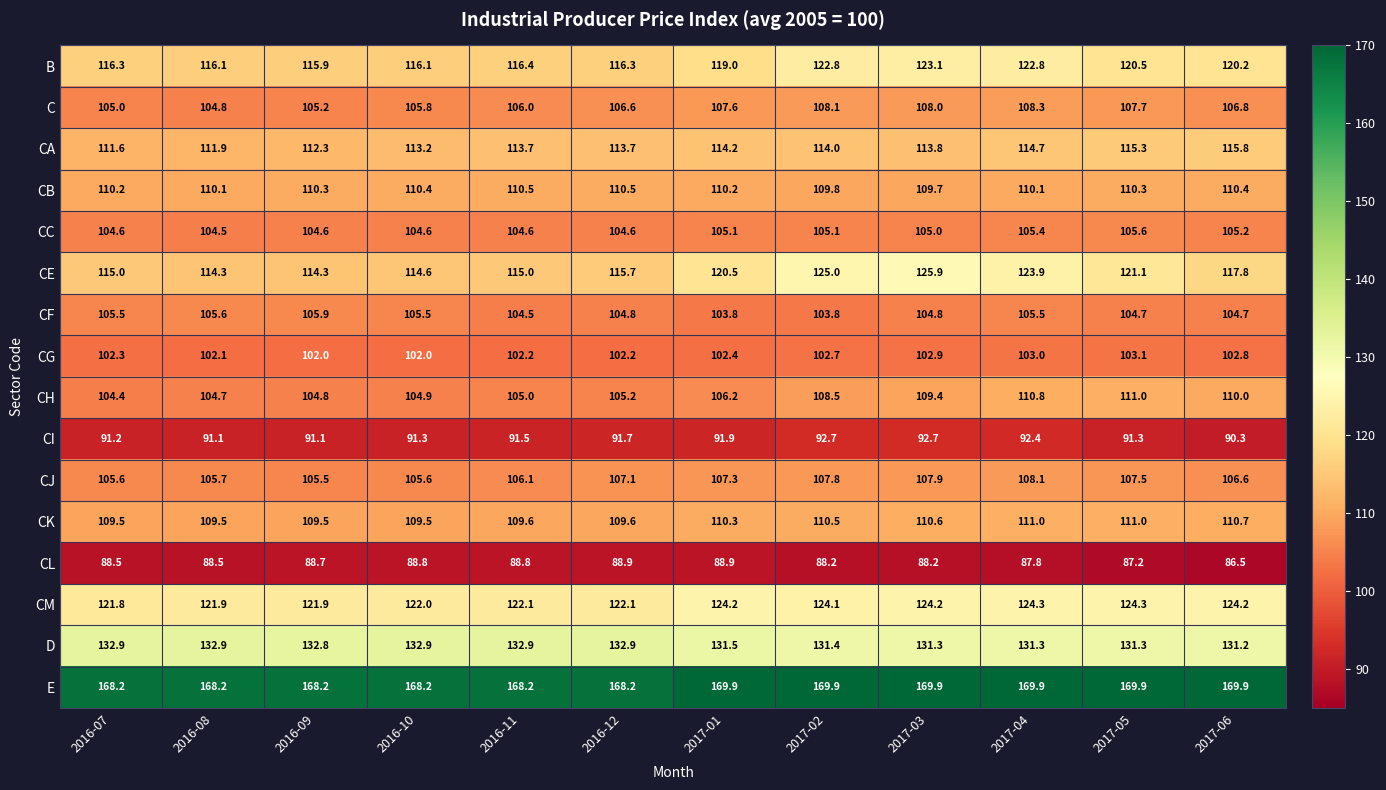

Which series has the largest total across all categories?

E